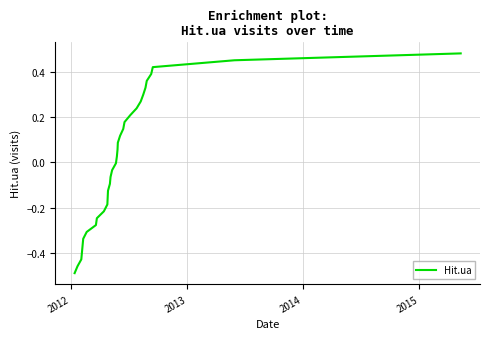

What is the difference between the maximum and minimum values?

1.0